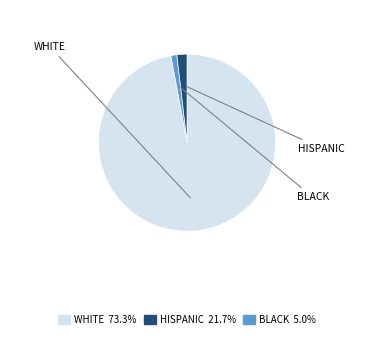

Is there a majority slice in this chart?

Yes